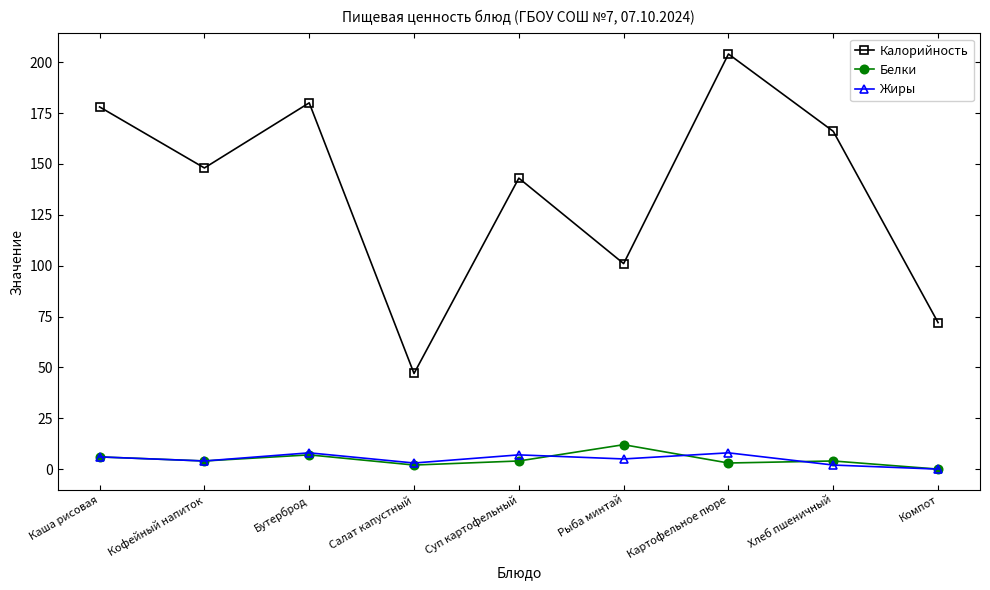

In Калорийность, how many points are higher than both neighbors (excluding endpoints)?

3